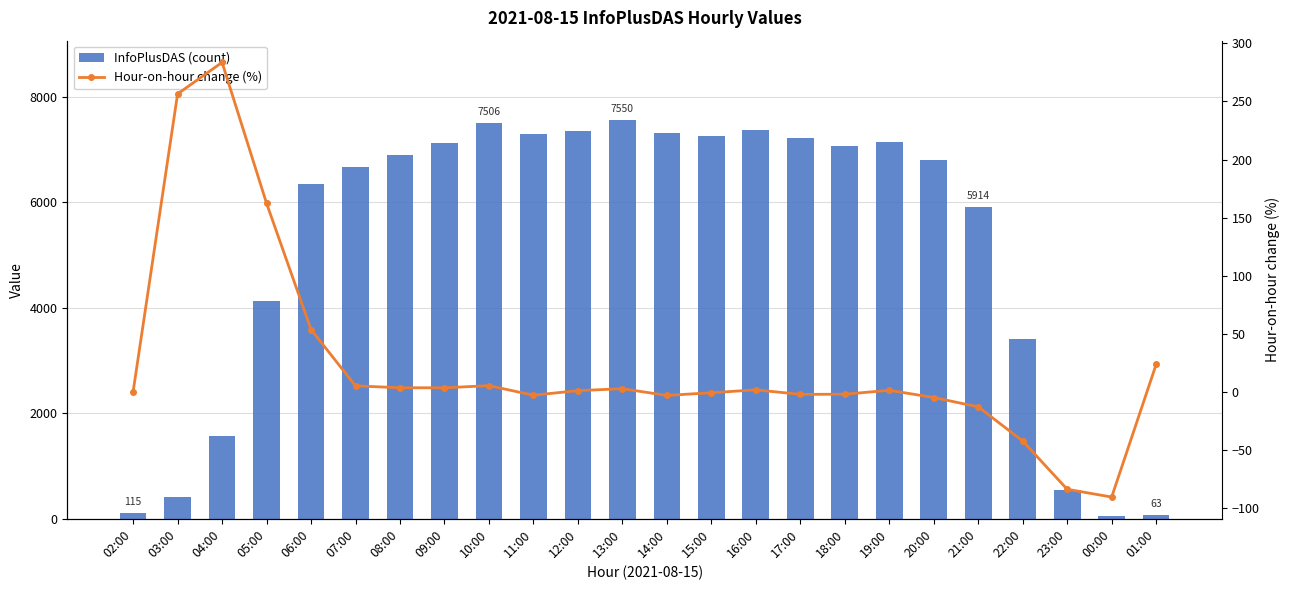

What is the label of the 18th bar from the left?

19:00